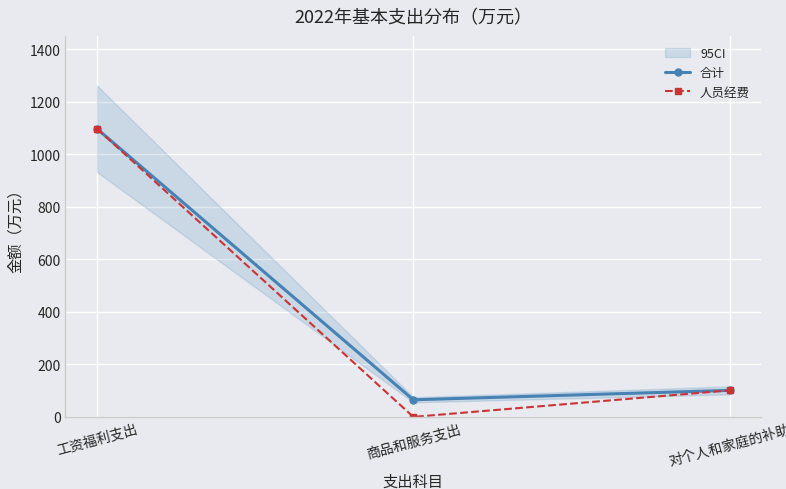

How many values in the 合计 series are below 101?

1